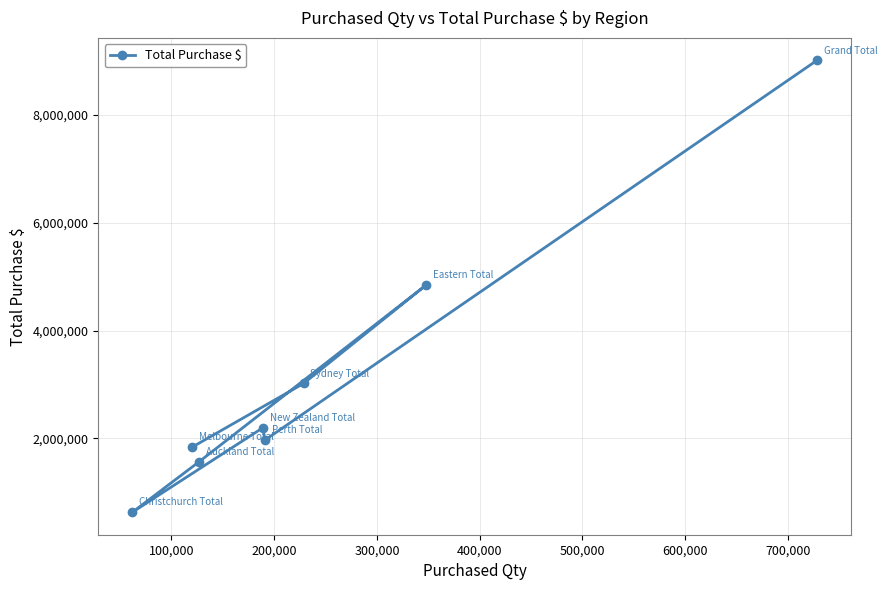

What is the value of the 2nd point from the left?

1831395